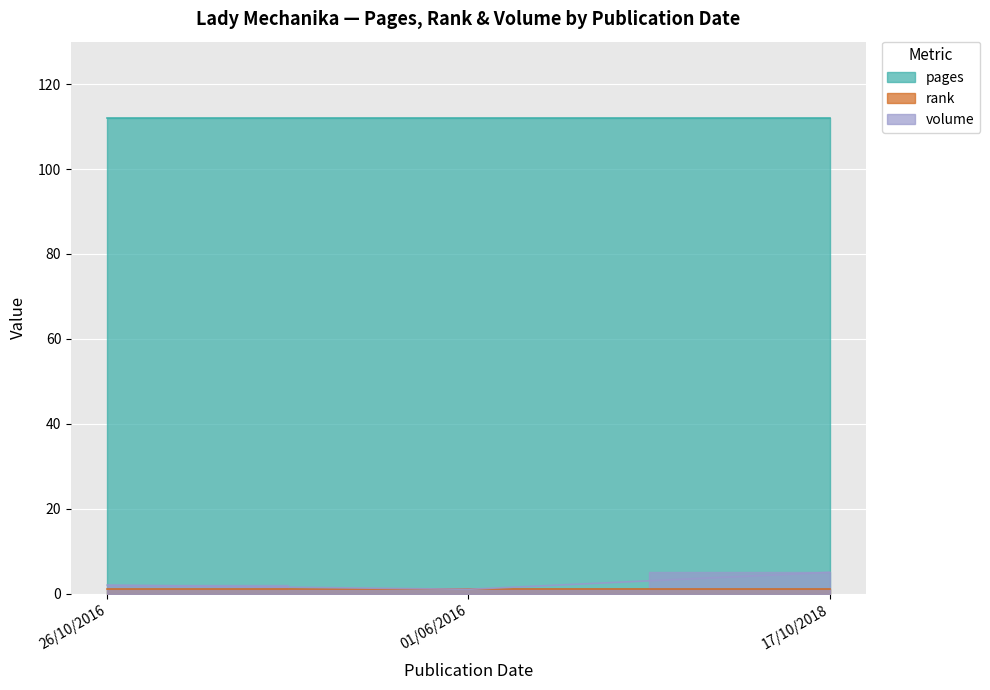

Reading left to right, extract all data points from this chart.

pages: 112	112	112
rank: 1	1	1
volume: 2	1	5